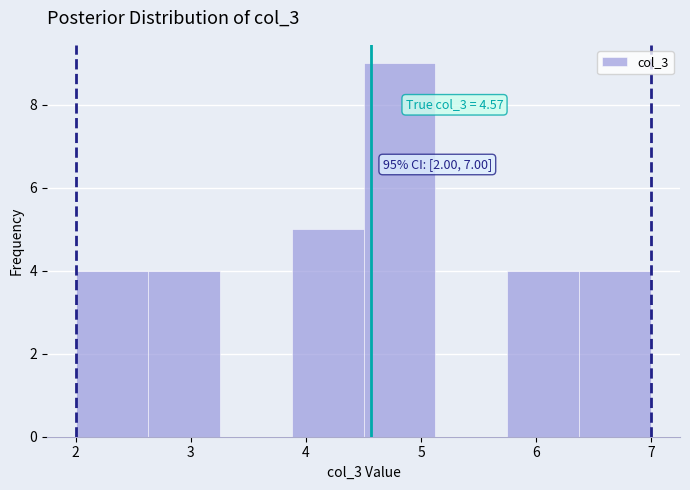

Which range on the x-axis has the tallest bar?

4.5 to 5.1